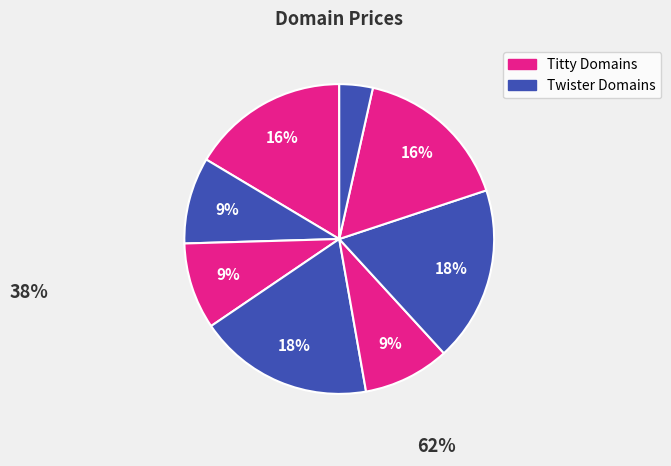

Is there a majority slice in this chart?

No